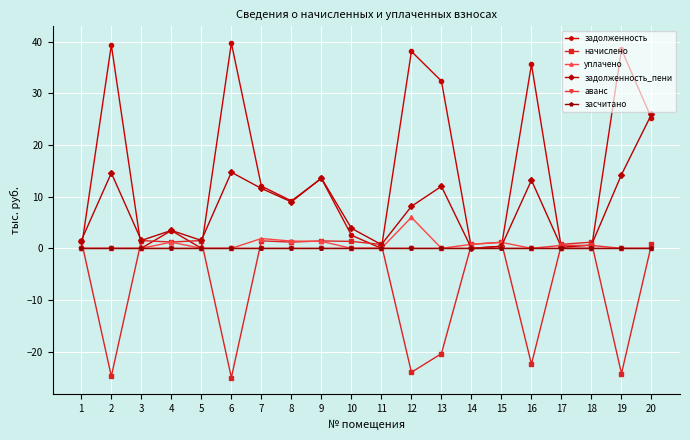

What is the sum of the задолженность values at 4 and 16?

39.0